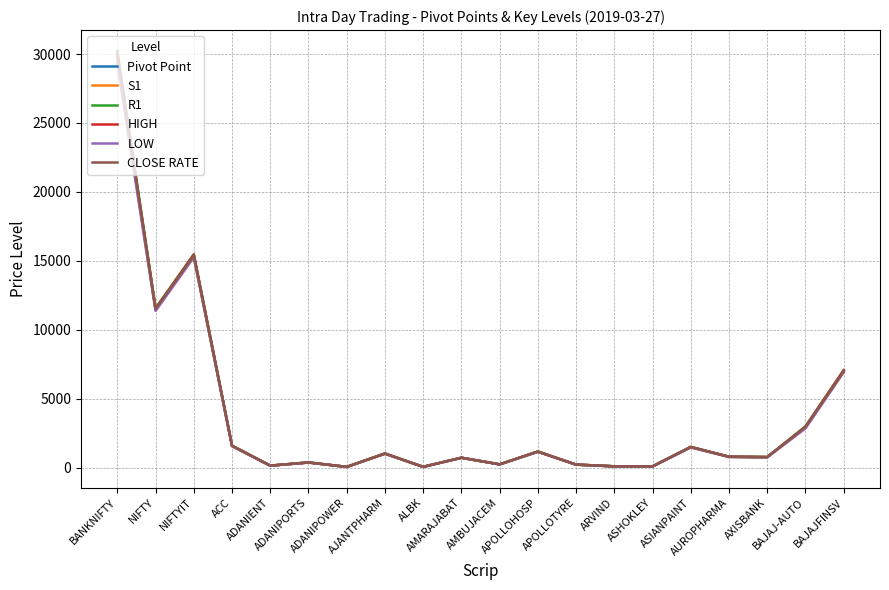

At which label does HIGH reach its peak?

BANKNIFTY